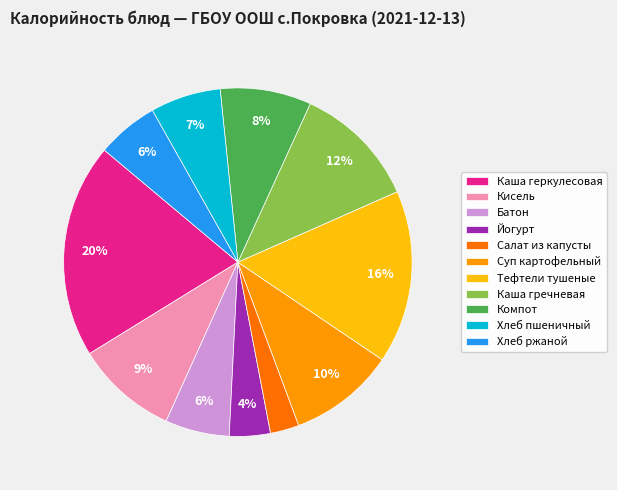

What is the smallest slice in the pie chart?

Салат из капусты